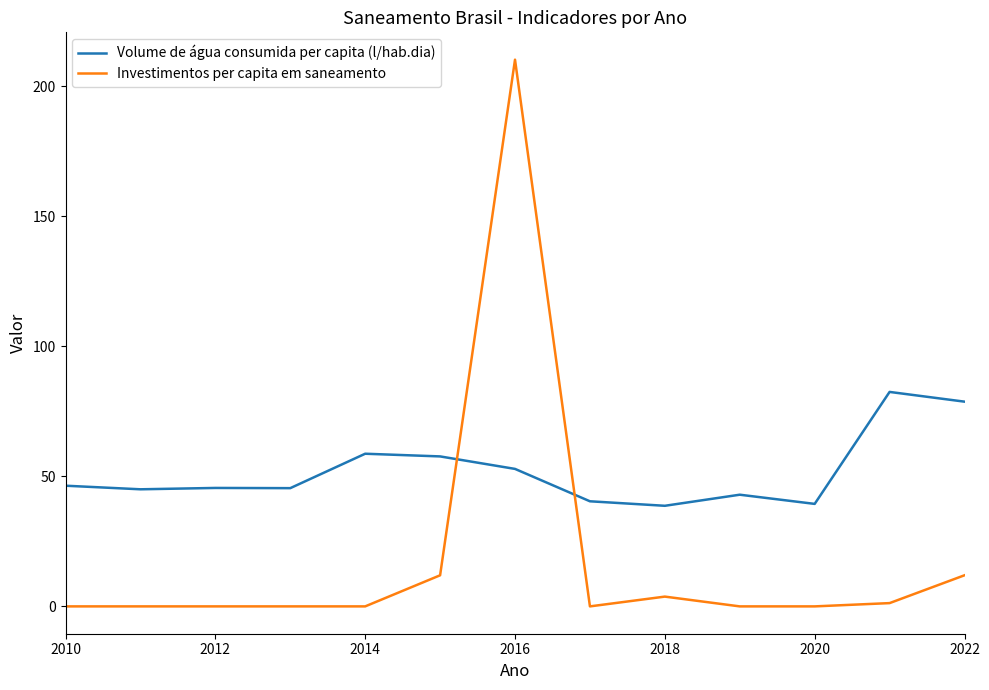

Rank the series by their maximum value, from highest to lowest.

Investimentos per capita em saneamento, Volume de água consumida per capita (l/hab.dia)